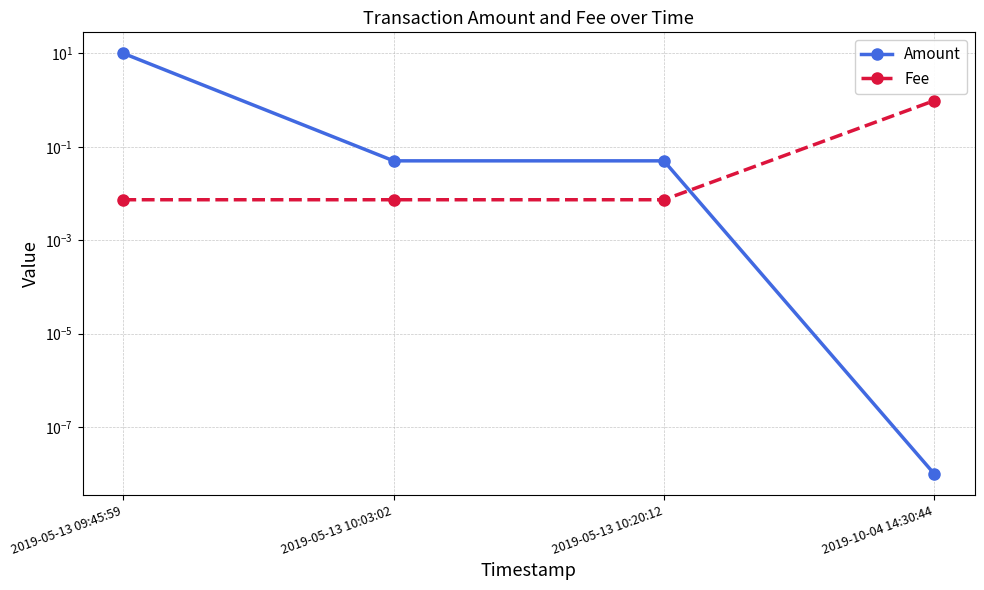

What position from the left is 2019-05-13 10:20:12?

3